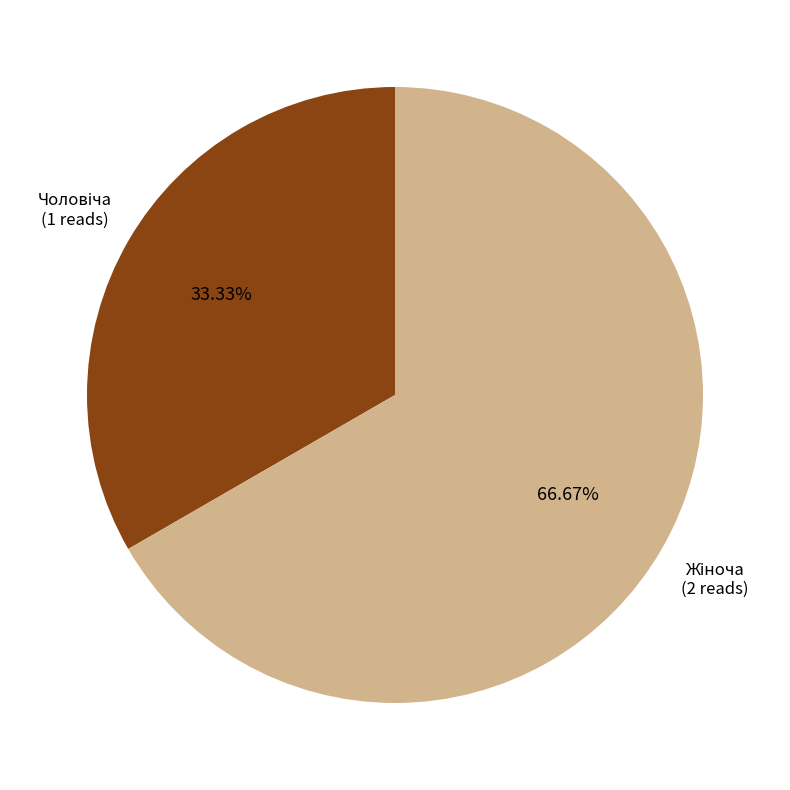

Does any single category account for the majority?

Yes